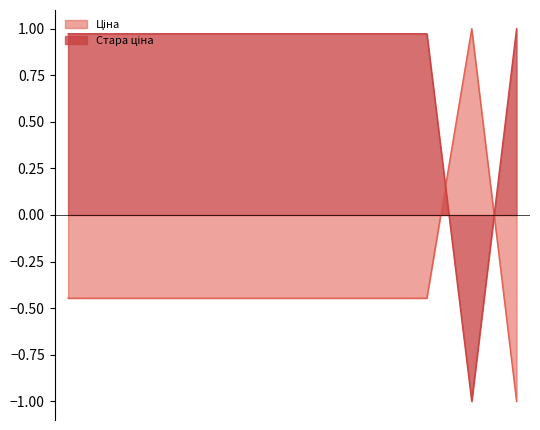

How many lines are shown in the chart?

2